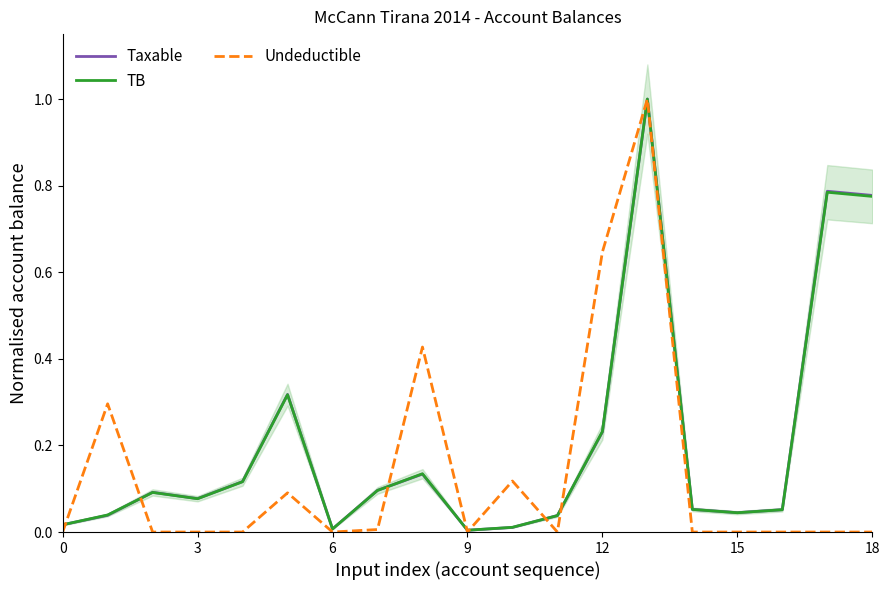

True or false: Undeductible has more than 2 points higher than both neighbors.

True